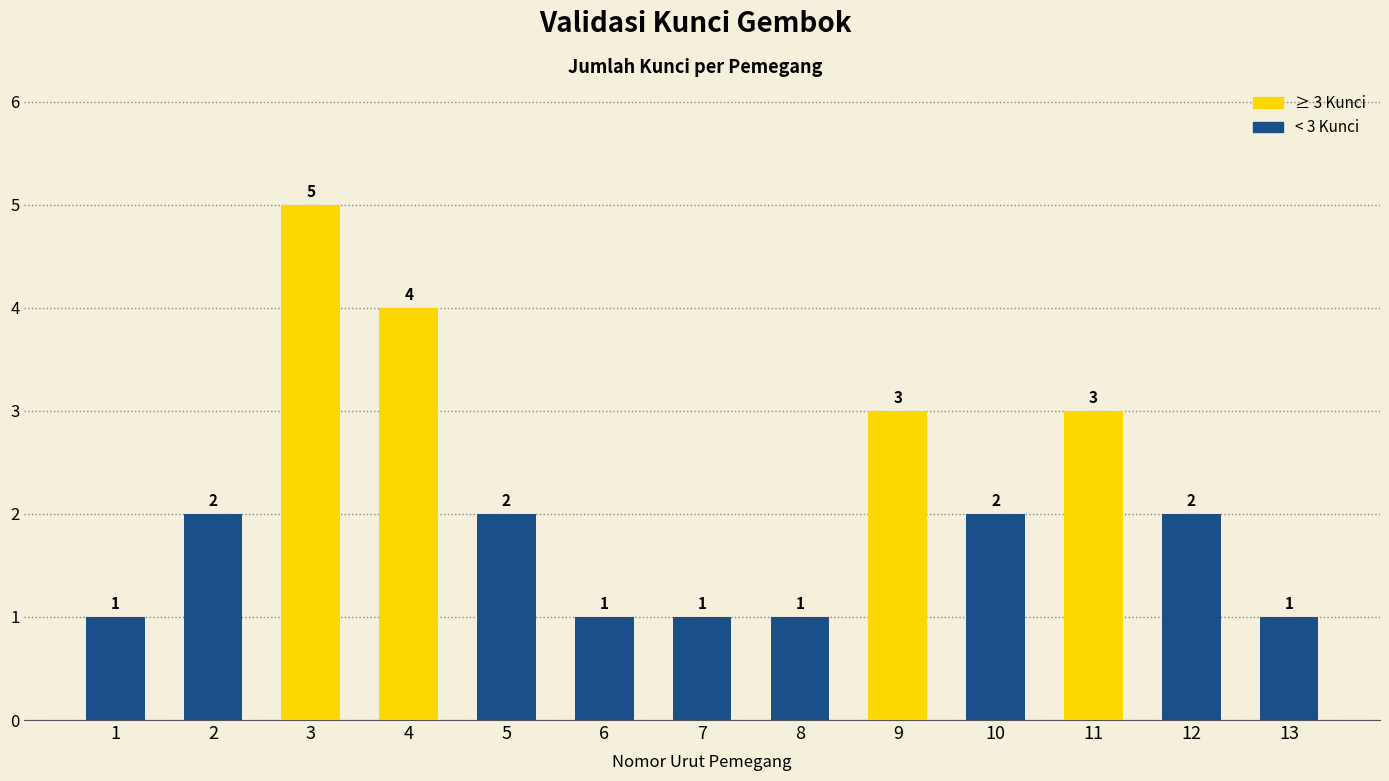

Count the values in the range 1 to 3.

11